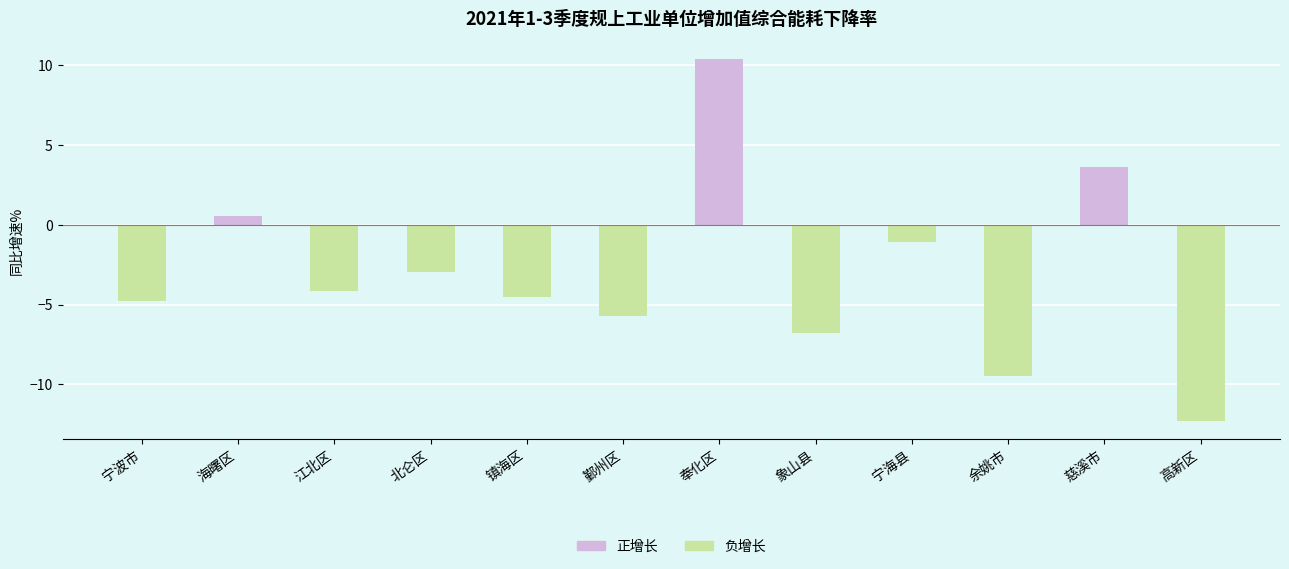

What is the smallest value displayed?

-12.3